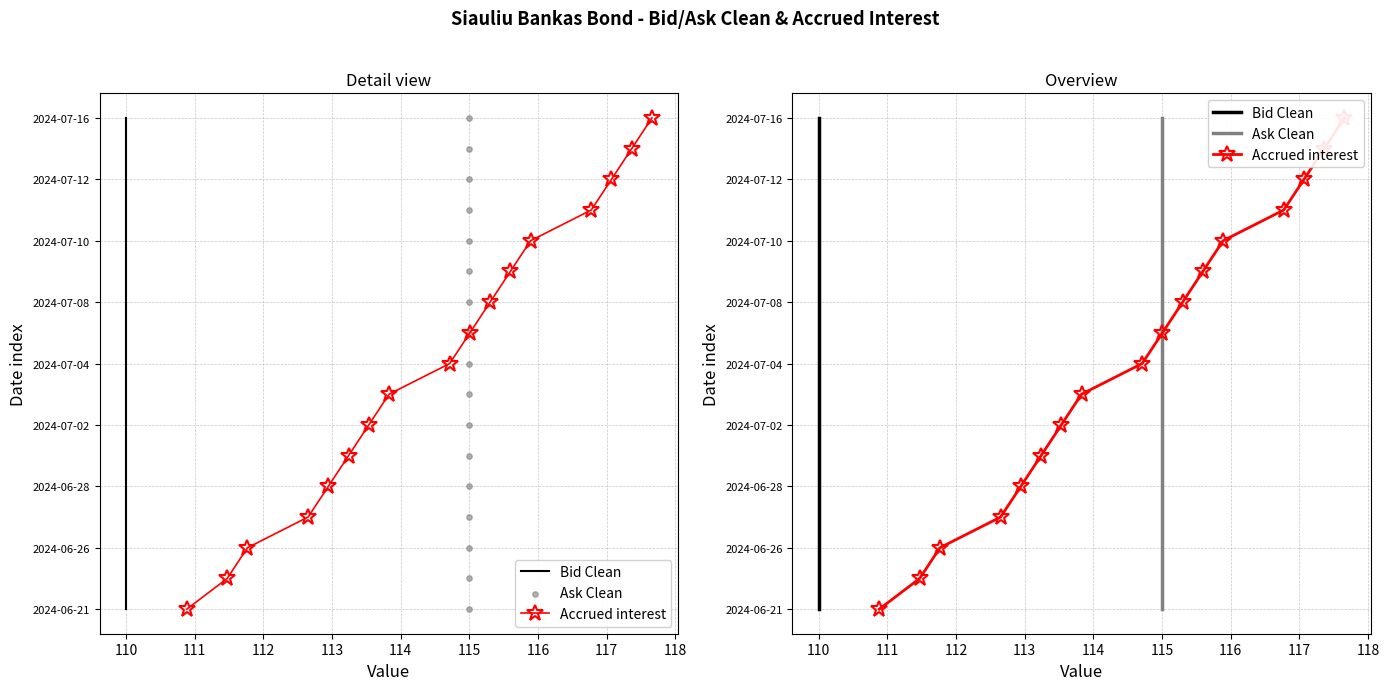

Which series has the widest spread of Y values?

Bid Clean